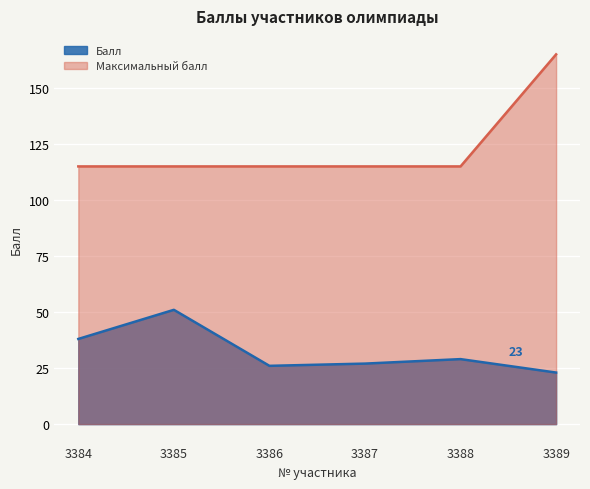

Rank the series at 3389 from highest to lowest value.

Максимальный балл, Балл